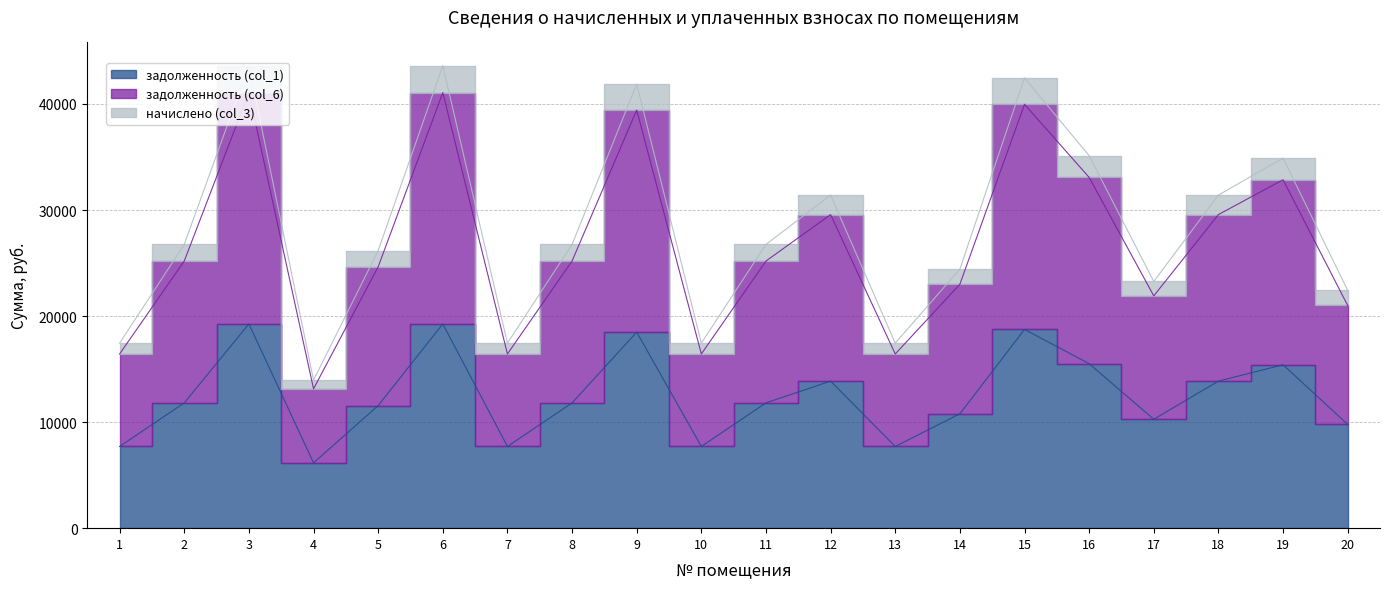

Where is the first local maximum for задолженность (col_6)?

3